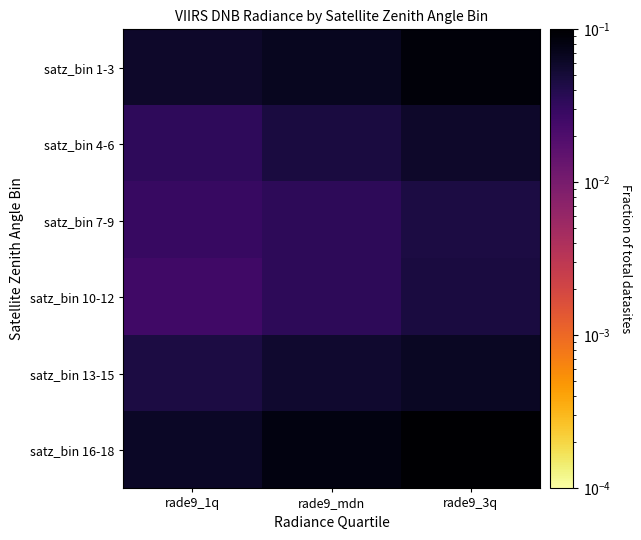

Reading left to right, what are all the values shown in this chart?

satz_bin 1-3: rade9_1q=0.1	rade9_mdn=0.1	rade9_3q=0.1
satz_bin 4-6: rade9_1q=0.0	rade9_mdn=0.0	rade9_3q=0.1
satz_bin 7-9: rade9_1q=0.0	rade9_mdn=0.0	rade9_3q=0.0
satz_bin 10-12: rade9_1q=0.0	rade9_mdn=0.0	rade9_3q=0.0
satz_bin 13-15: rade9_1q=0.0	rade9_mdn=0.1	rade9_3q=0.1
satz_bin 16-18: rade9_1q=0.1	rade9_mdn=0.1	rade9_3q=0.1